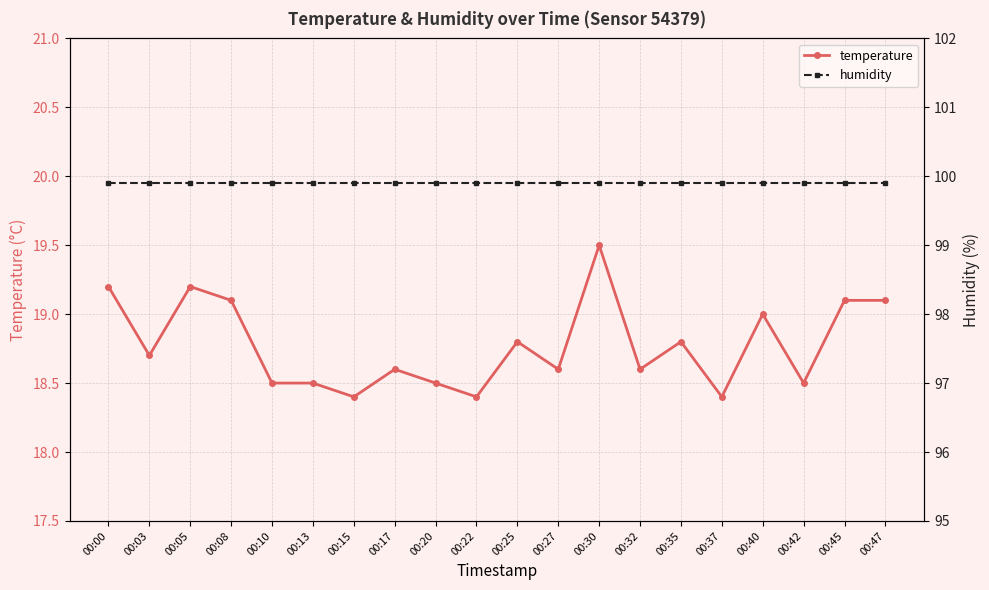

Is the value of humidity at 00:40 greater than the value of temperature at 00:37?

Yes